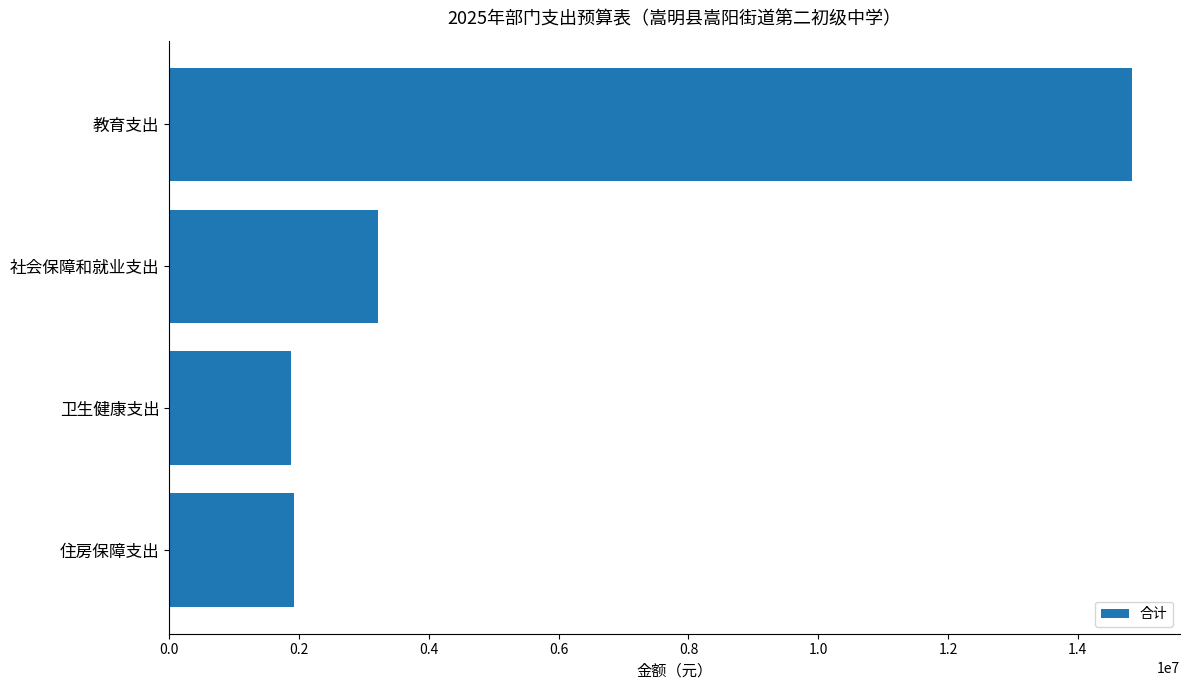

What is the change in value from 教育支出 to 住房保障支出?

-12913766.7